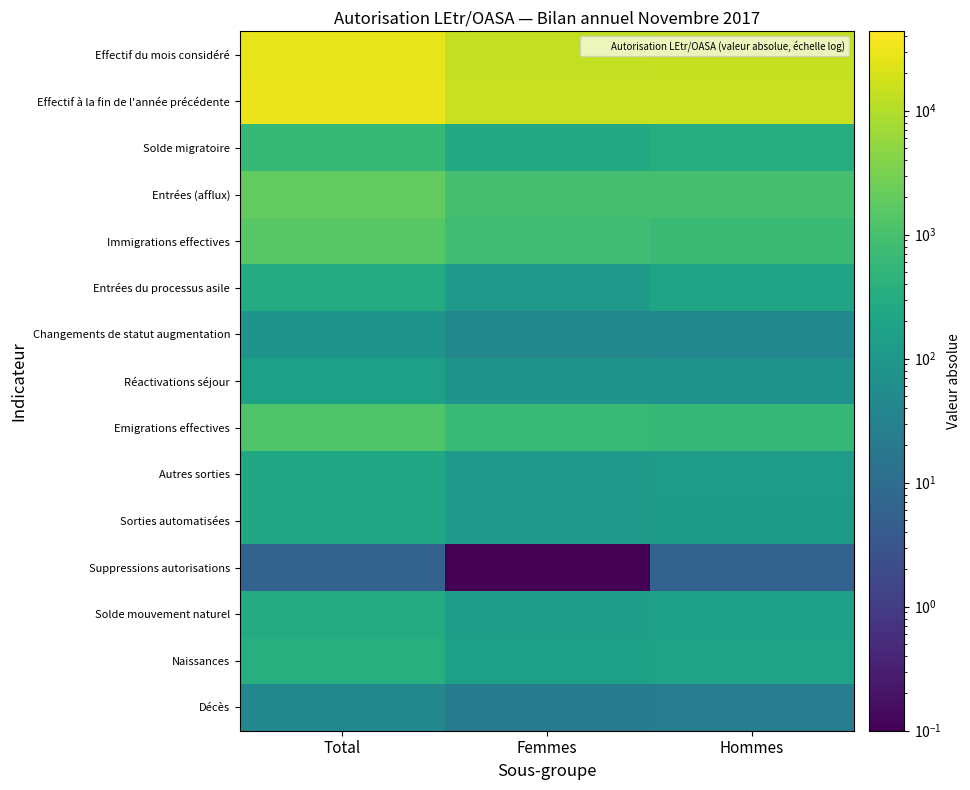

Reading right to left, what are all the values shown in this chart?

Effectif du mois considéré: Hommes=13835.0	Femmes=13276.0	Total=27111.0
Effectif à la fin de l'année précédente: Hommes=14786.0	Femmes=14299.0	Total=29085.0
Solde migratoire: Hommes=331.0	Femmes=273.0	Total=604.0
Entrées (afflux): Hommes=946.0	Femmes=952.0	Total=1898.0
Immigrations effectives: Hommes=710.0	Femmes=803.0	Total=1513.0
Entrées du processus asile: Hommes=194.0	Femmes=106.0	Total=300.0
Changements de statut augmentation: Hommes=42.0	Femmes=43.0	Total=85.0
Réactivations séjour: Hommes=79.0	Femmes=82.0	Total=161.0
Emigrations effectives: Hommes=567.0	Femmes=655.0	Total=1222.0
Autres sorties: Hommes=126.0	Femmes=105.0	Total=231.0
Sorties automatisées: Hommes=120.0	Femmes=105.0	Total=225.0
Suppressions autorisations: Hommes=6.0	Femmes=0.1	Total=6.0
Solde mouvement naturel: Hommes=154.0	Femmes=144.0	Total=298.0
Naissances: Hommes=178.0	Femmes=164.0	Total=342.0
Décès: Hommes=24.0	Femmes=20.0	Total=44.0